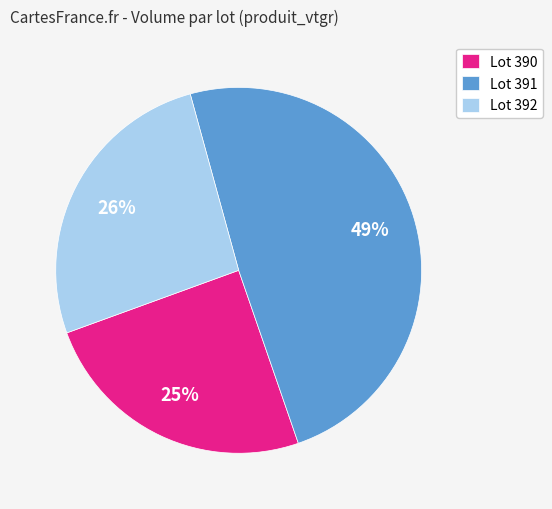

Rank the categories by value from highest to lowest.

Lot 391, Lot 392, Lot 390